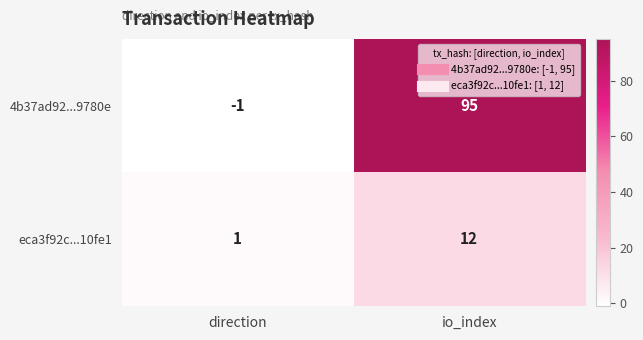

What is the spread (max minus min) of values at io_index?

83